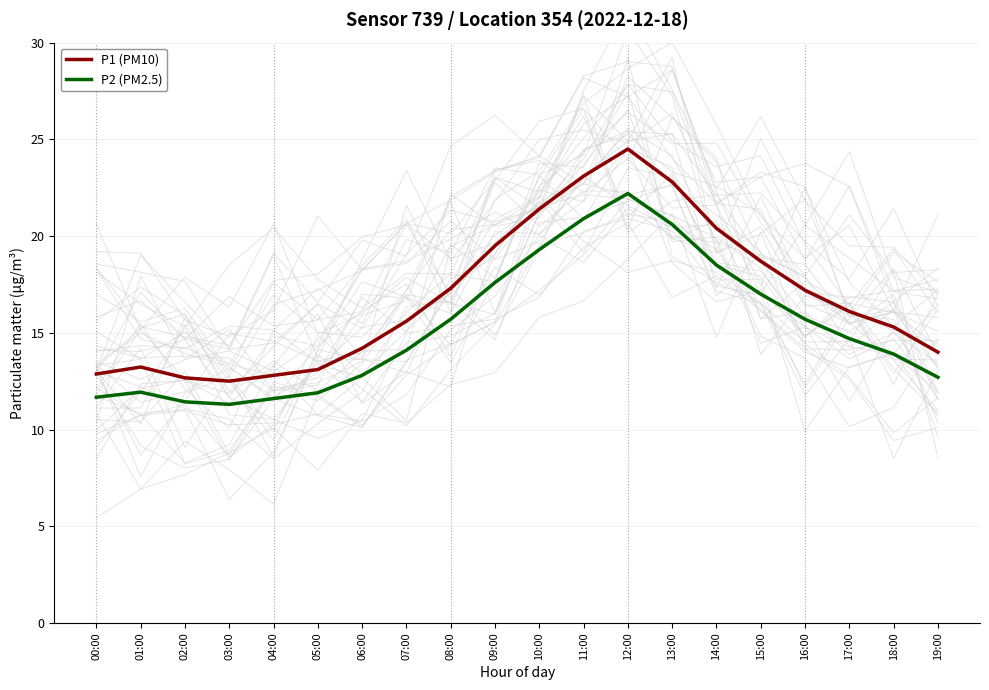

True or false: P2 (PM2.5) and P1 (PM10) intersect in this chart.

False